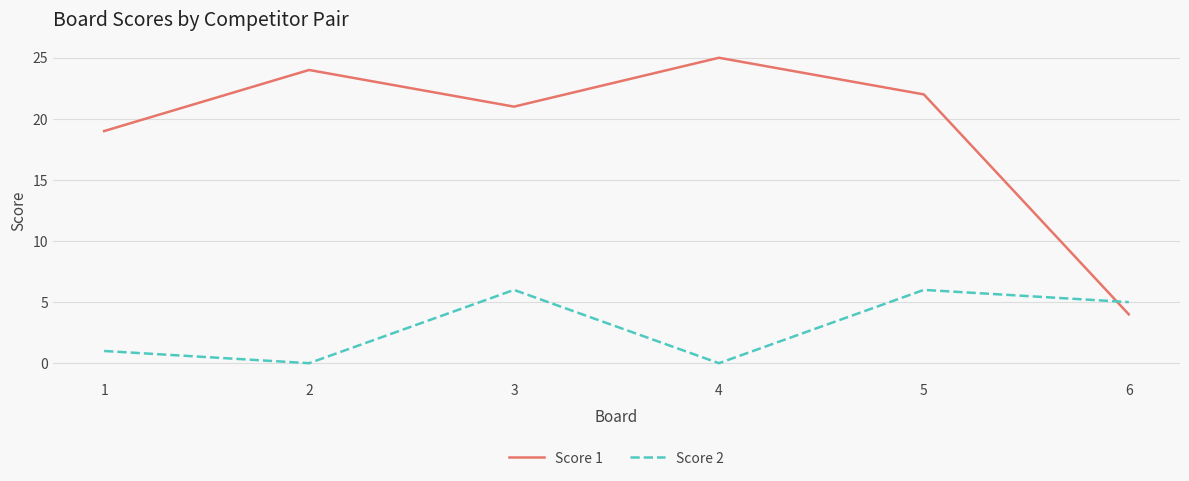

Which category has the highest value across all series?

4